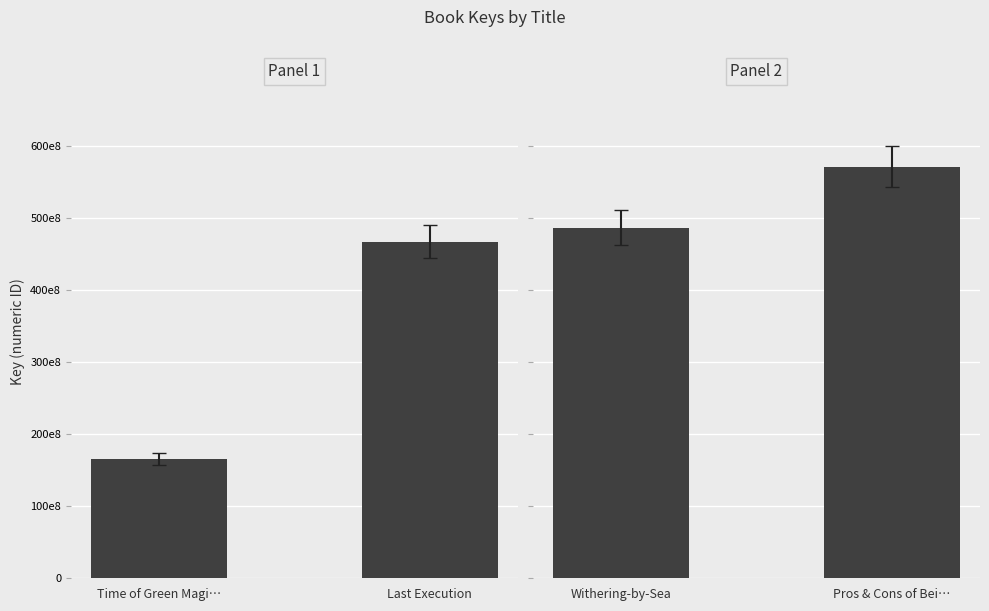

Does the chart contain any negative values?

No